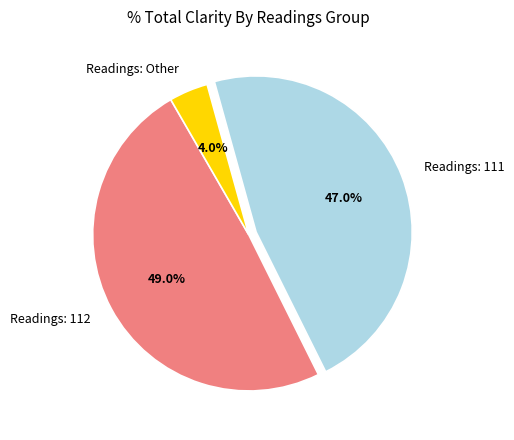

What is the ratio of the value at Readings: 111 to the value at Readings: 112?

1.0